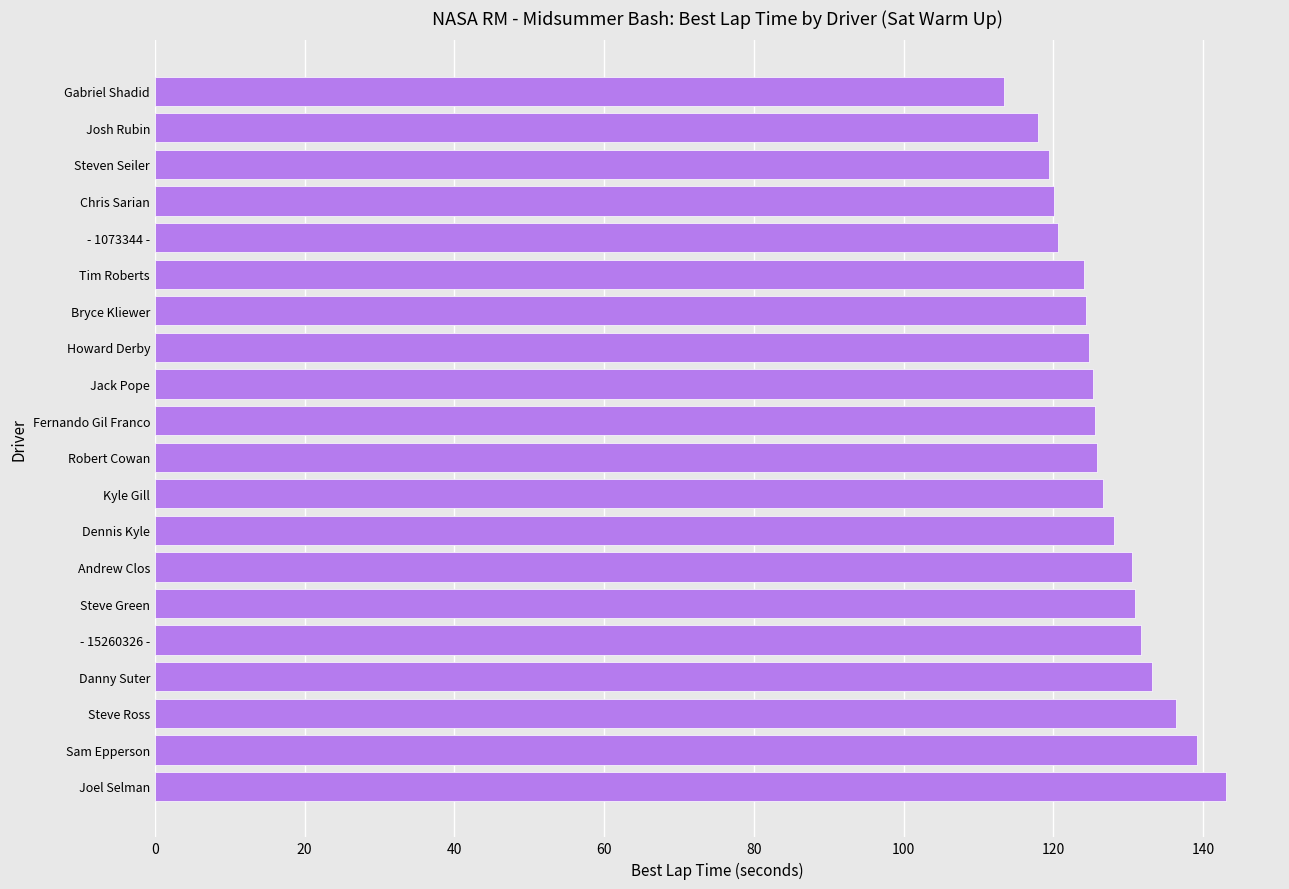

Which category has the highest value across all series?

Joel Selman